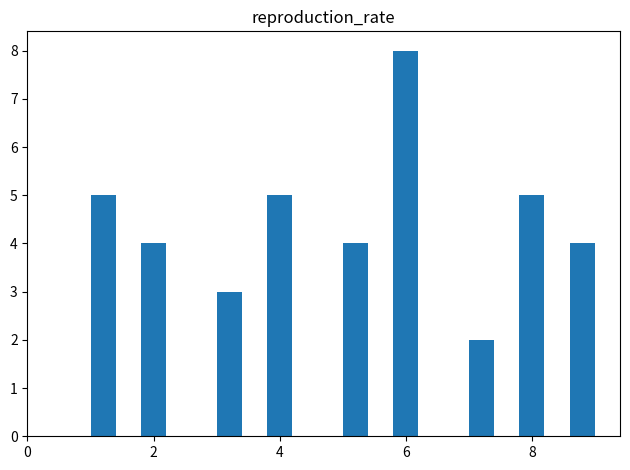

Read against the x-axis, roughly where is the centre of the tallest bar?

6.0